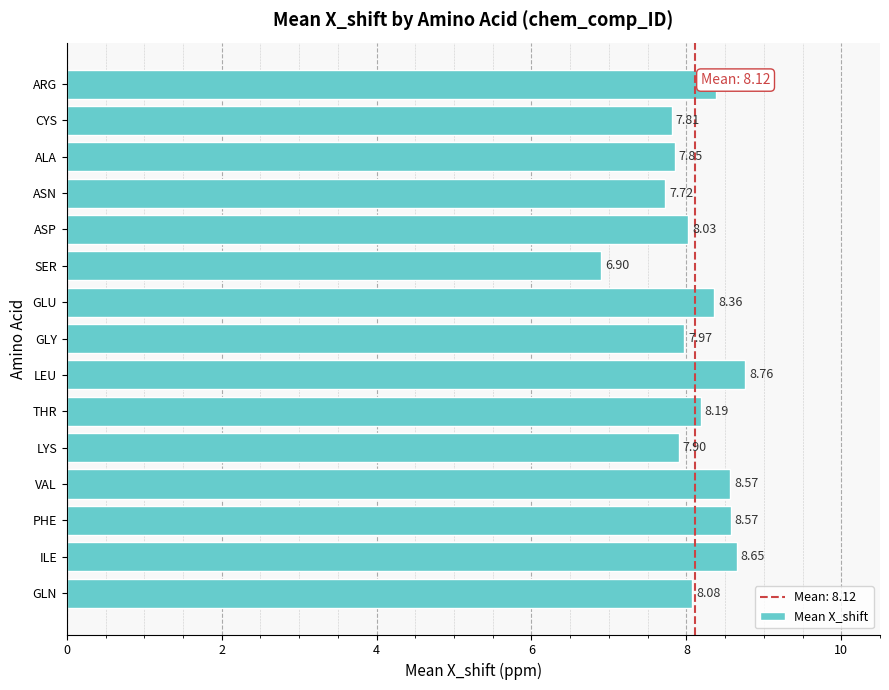

What is the maximum value shown in the chart?

8.8